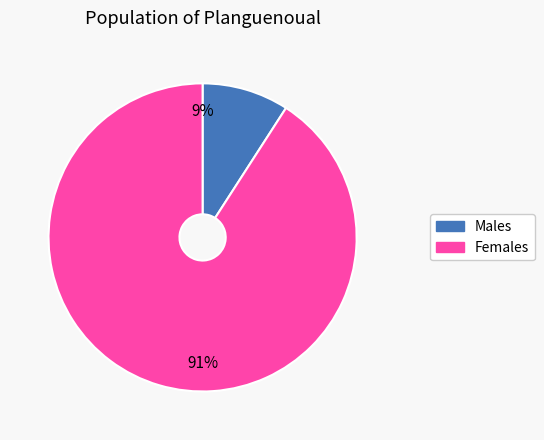

To the nearest percent, what is the average slice percentage?

50%